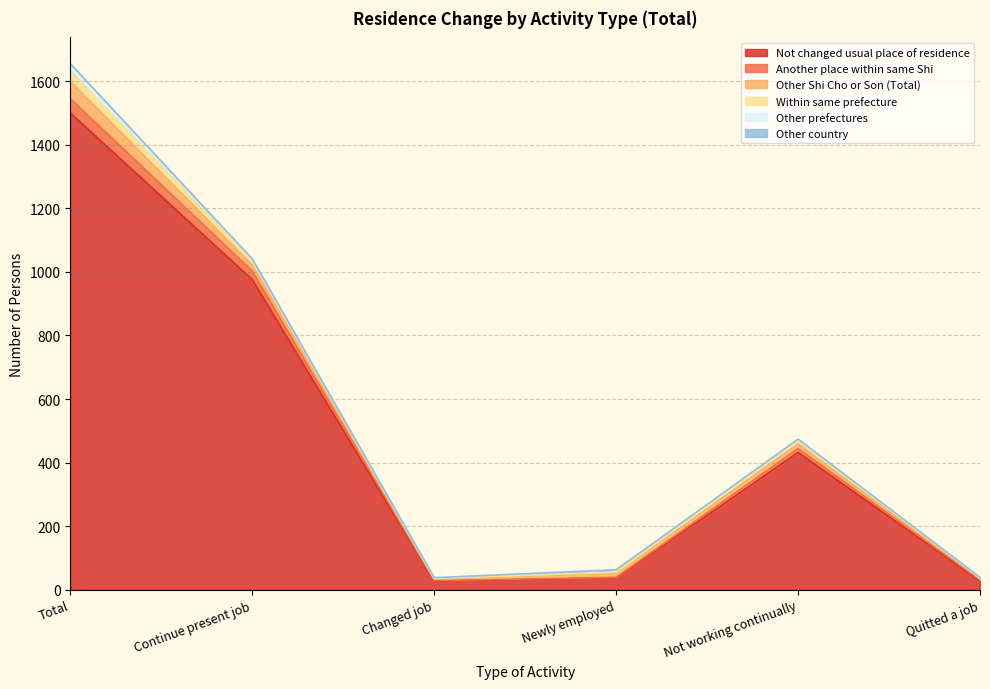

Which series has the widest spread of values?

Not changed usual place of residence